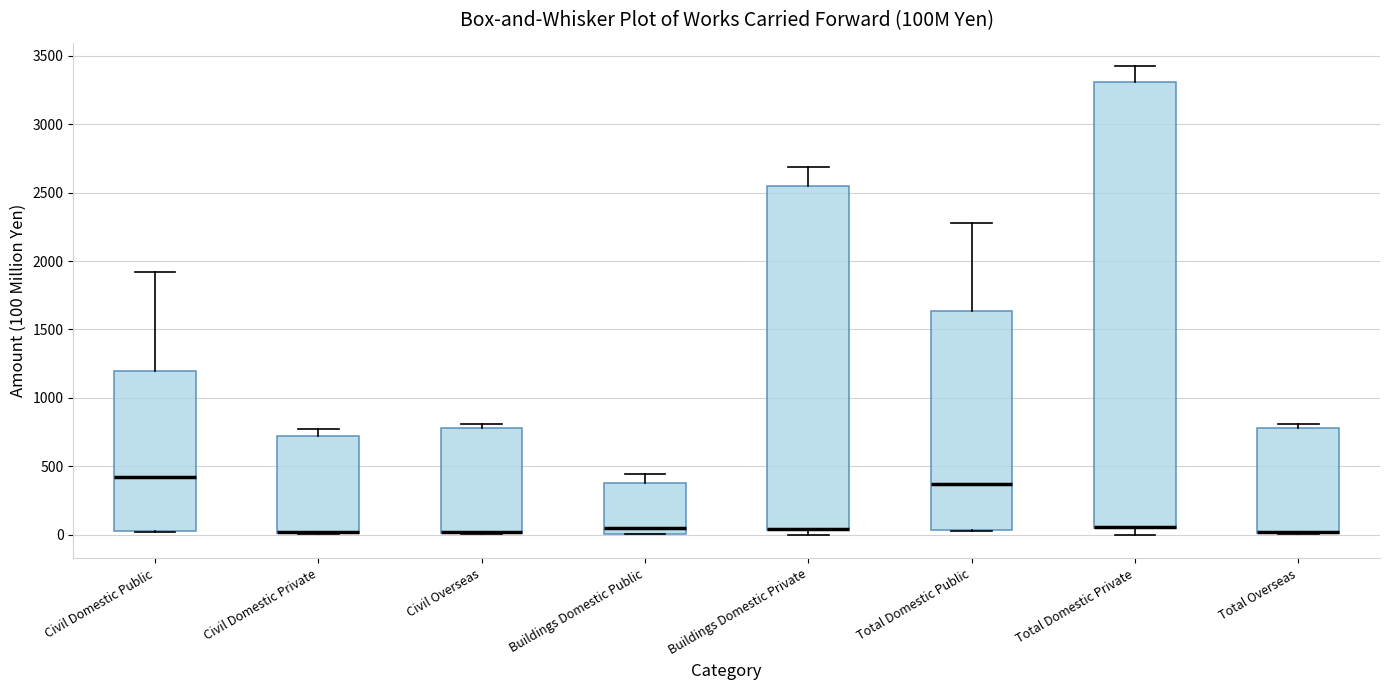

Reading left to right, transcribe this box plot: for each box, give where its median line is, the range the box spans, and where its two whiskers end, as read against the y-axis. The values are not printed on the chart, so give them approximately, as read against the axis.

Civil Domestic Public: median 400, box 50 to 1200, whiskers 0 to 1900
Civil Domestic Private: median 0 (drawn on the box's lower edge), box 0 to 700, whiskers 0 to 750
Civil Overseas: median 0 (drawn on the box's lower edge), box 0 to 800, whiskers 0 to 800 (just above the box's upper edge)
Buildings Domestic Public: median 50, box 0 to 400, whiskers 0 to 450
Buildings Domestic Private: median 50 (drawn on the box's lower edge), box 50 to 2550, whiskers 0 to 2700
Total Domestic Public: median 350, box 50 to 1650, whiskers 50 to 2300
Total Domestic Private: median 50 (drawn on the box's lower edge), box 50 to 3300, whiskers 0 to 3400
Total Overseas: median 0 (drawn on the box's lower edge), box 0 to 800, whiskers 0 to 800 (just above the box's upper edge)